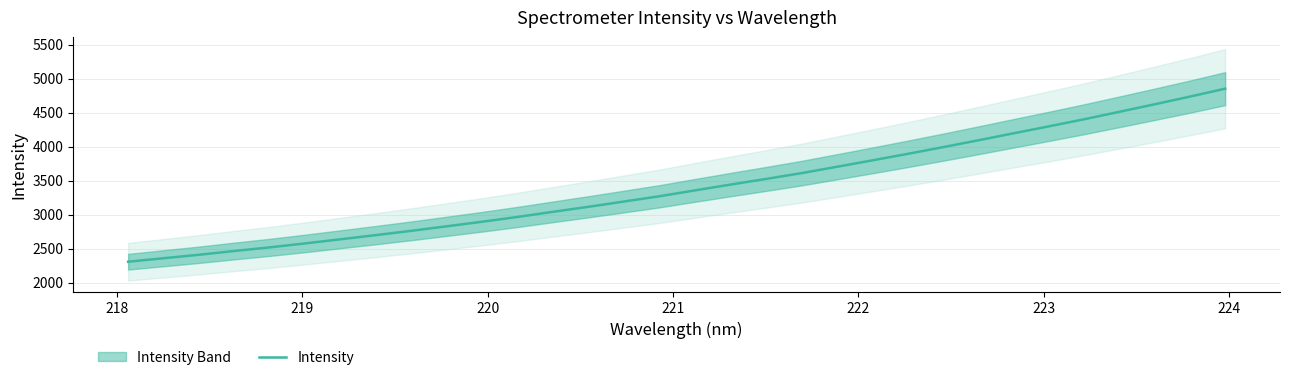

What is the lowest value of the Intensity series?

2306.5